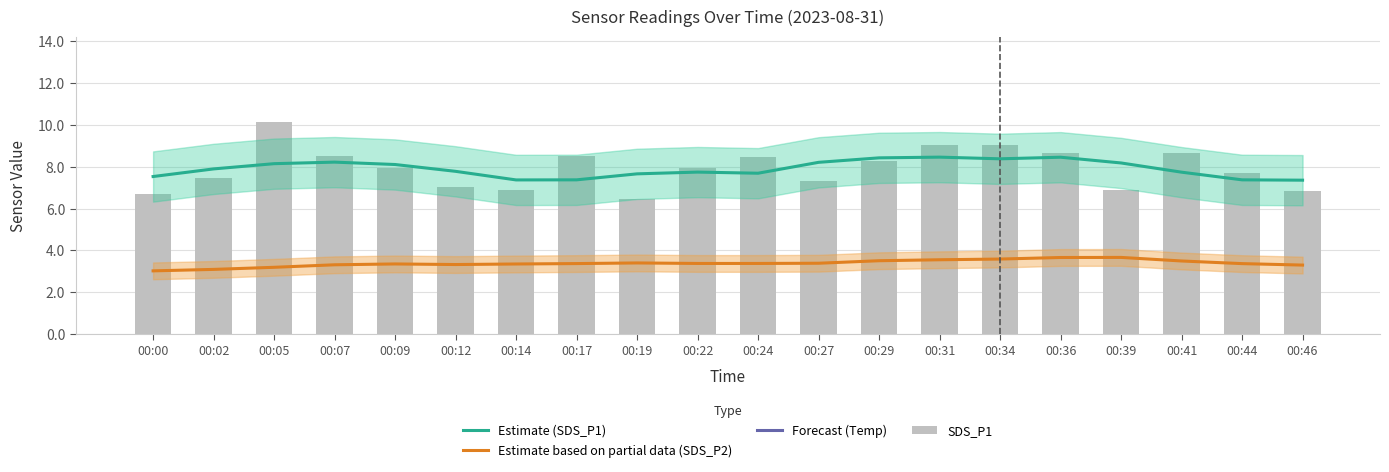

Which has a higher value, 00:27 or 00:09?

00:27